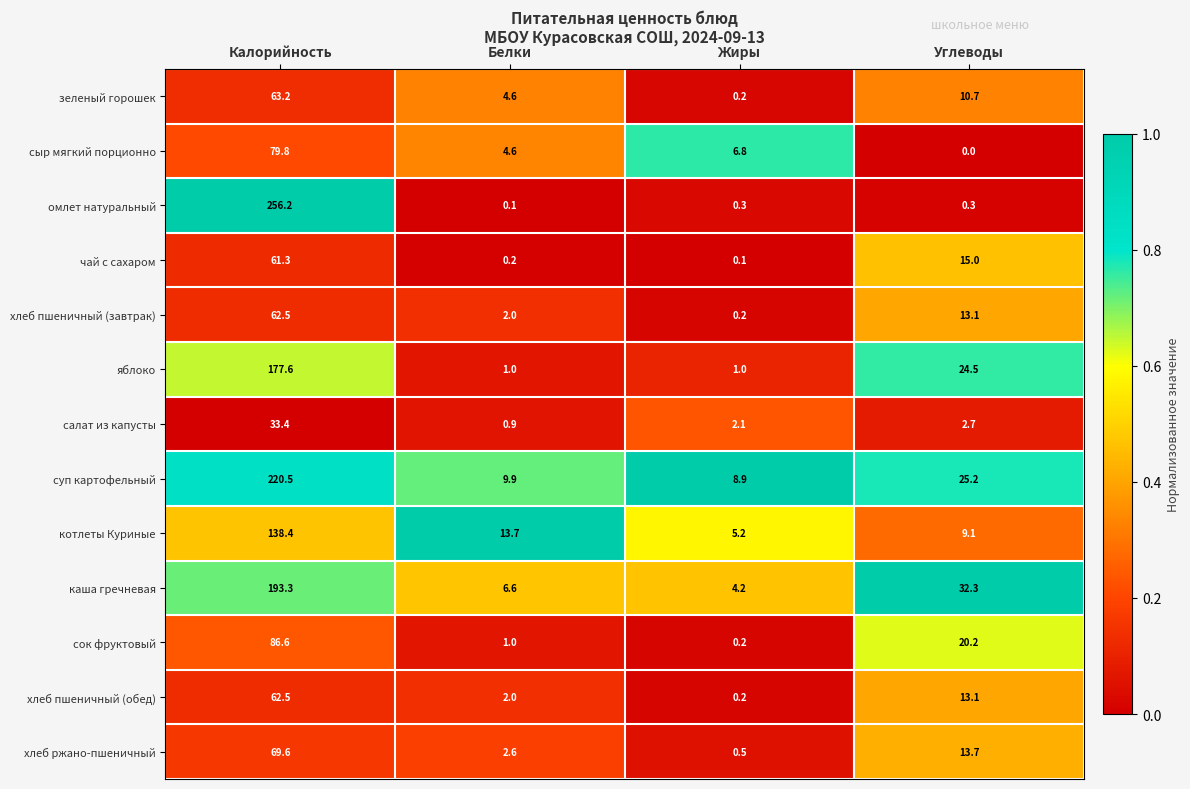

What is the difference between the highest and lowest values at Калорийность?

222.8